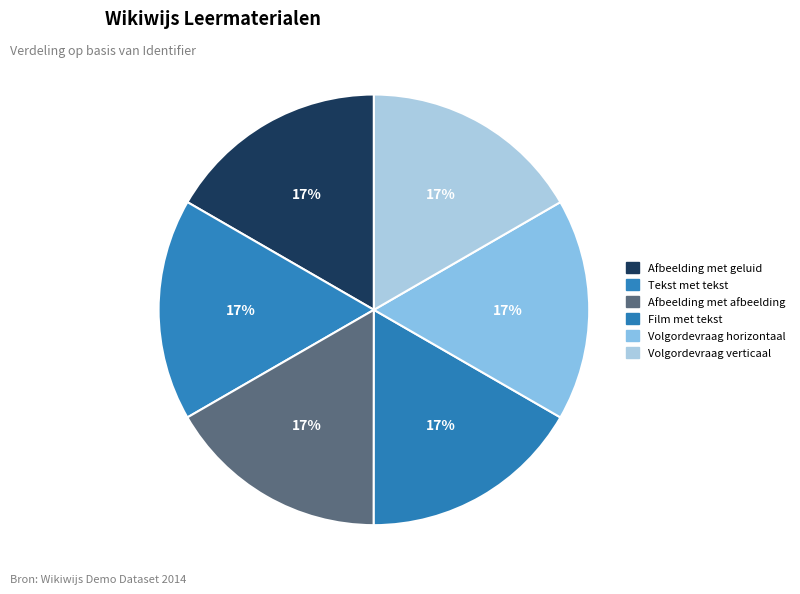

To the nearest percent, what portion does Volgordevraag horizontaal represent?

17%